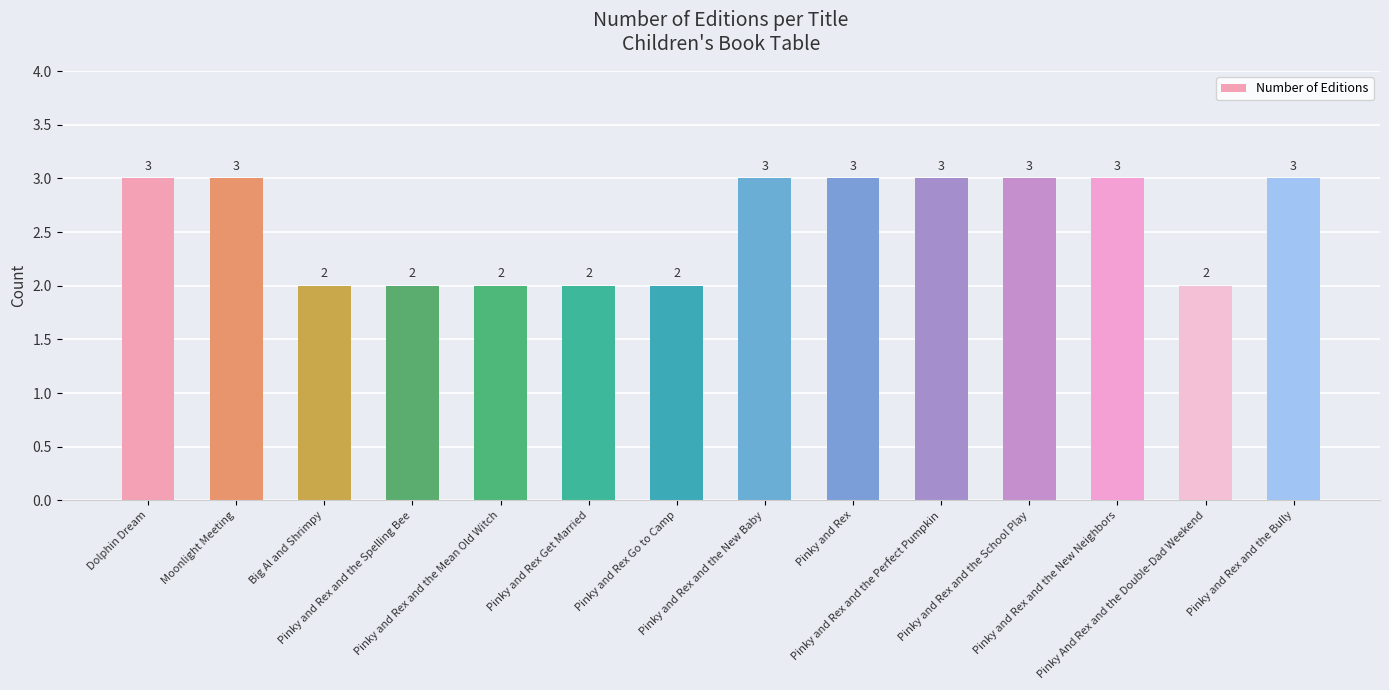

The value at Pinky and Rex and the Perfect Pumpkin is 3. True or false?

True